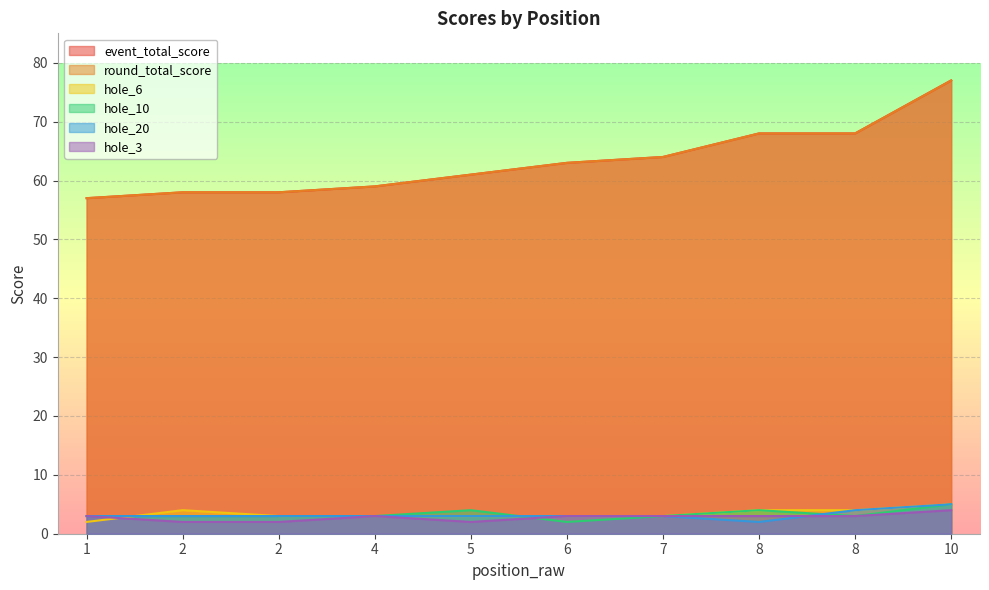

Where is the first local maximum for hole_6?

2